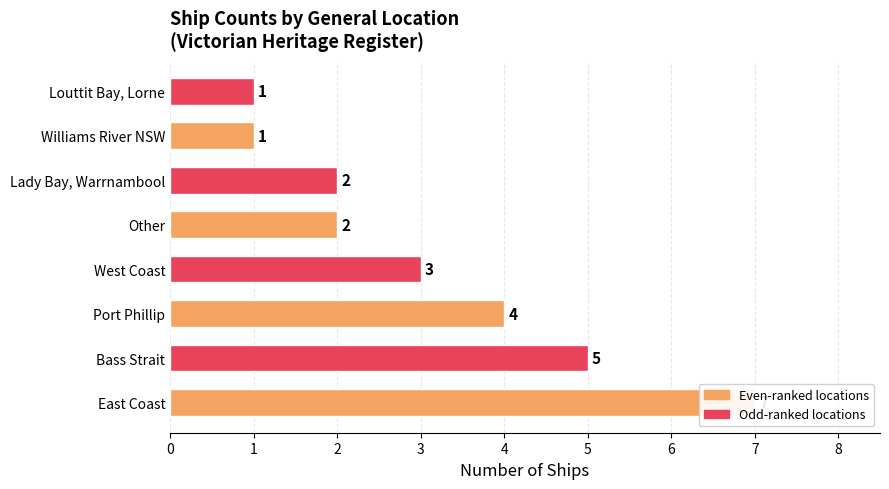

What is the difference between the maximum and second lowest values?

6